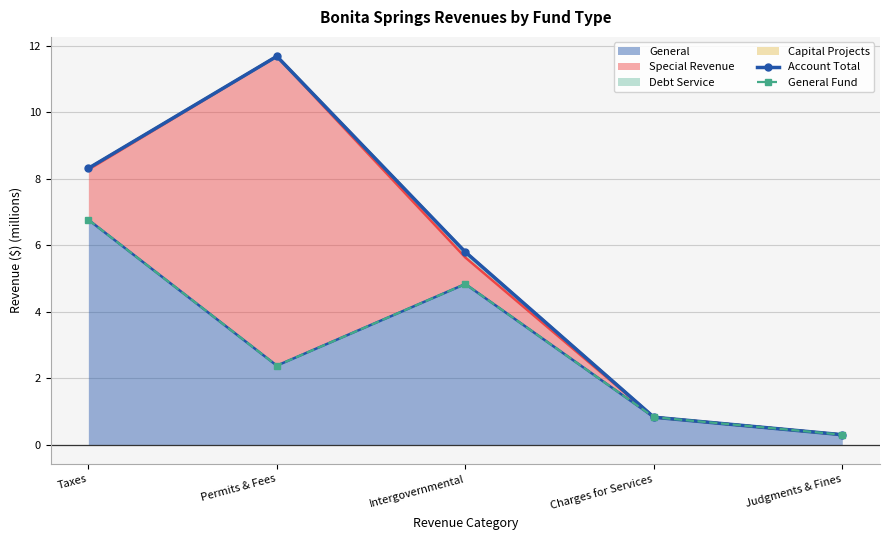

True or false: General Fund and Account Total intersect in this chart.

False